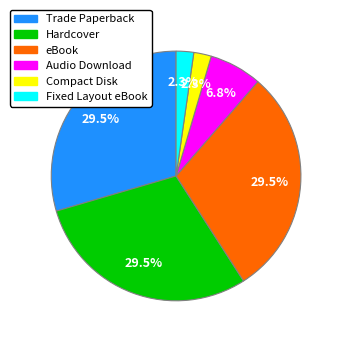

How many slices are in this pie chart?

6